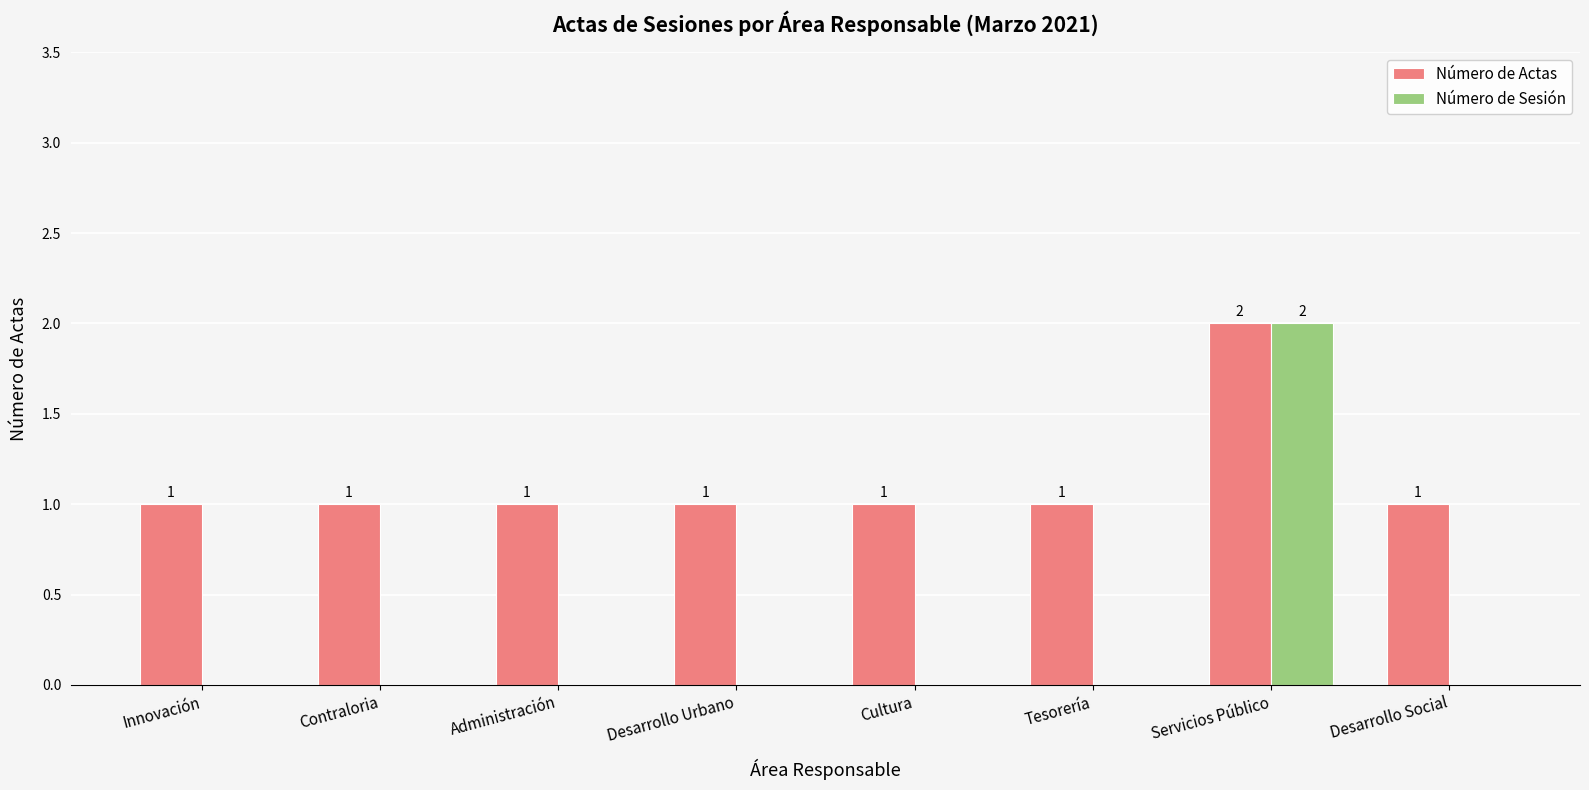

The value of Número de Sesión at Innovación is 0. True or false?

True